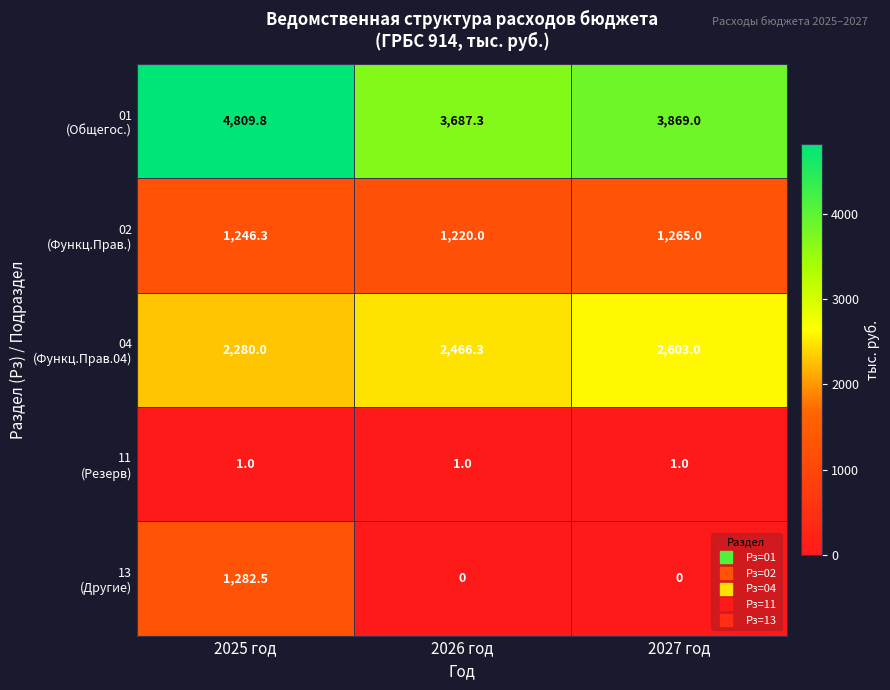

What is the spread (max minus min) of values at 2026 год?

3687.3